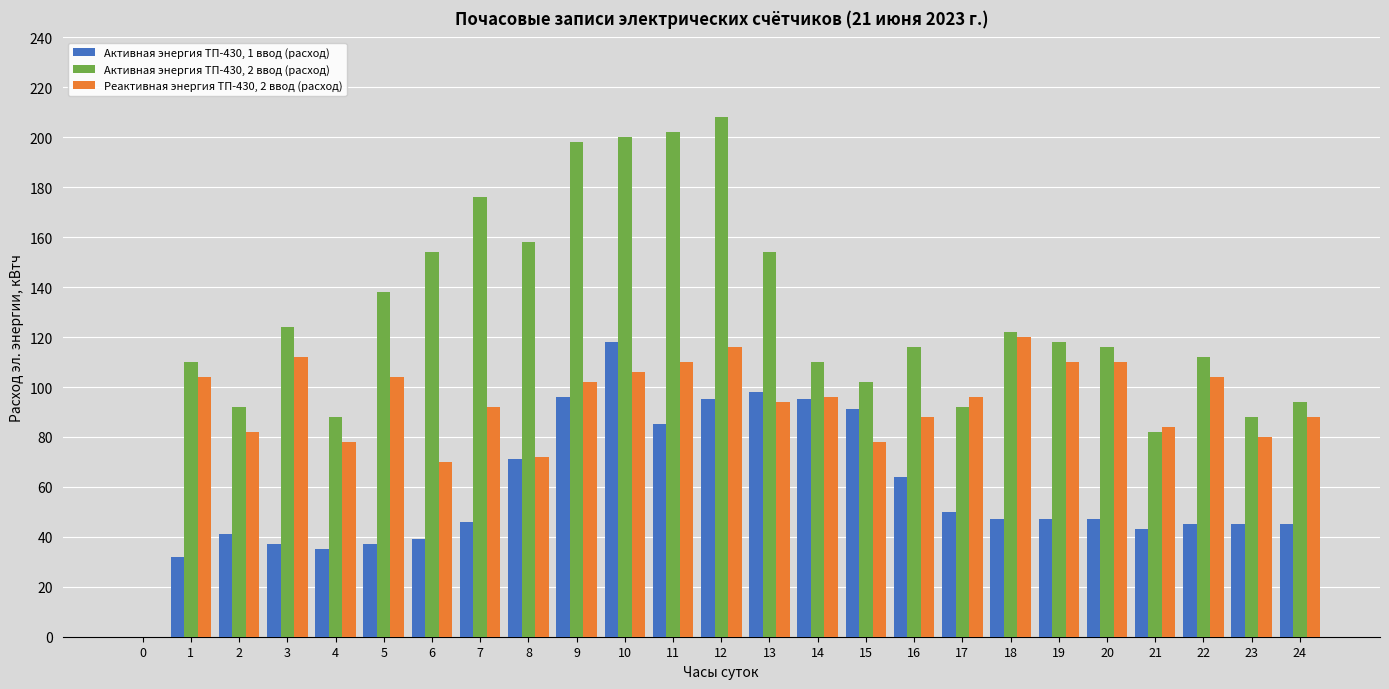

Which label corresponds to the largest value in the chart?

12